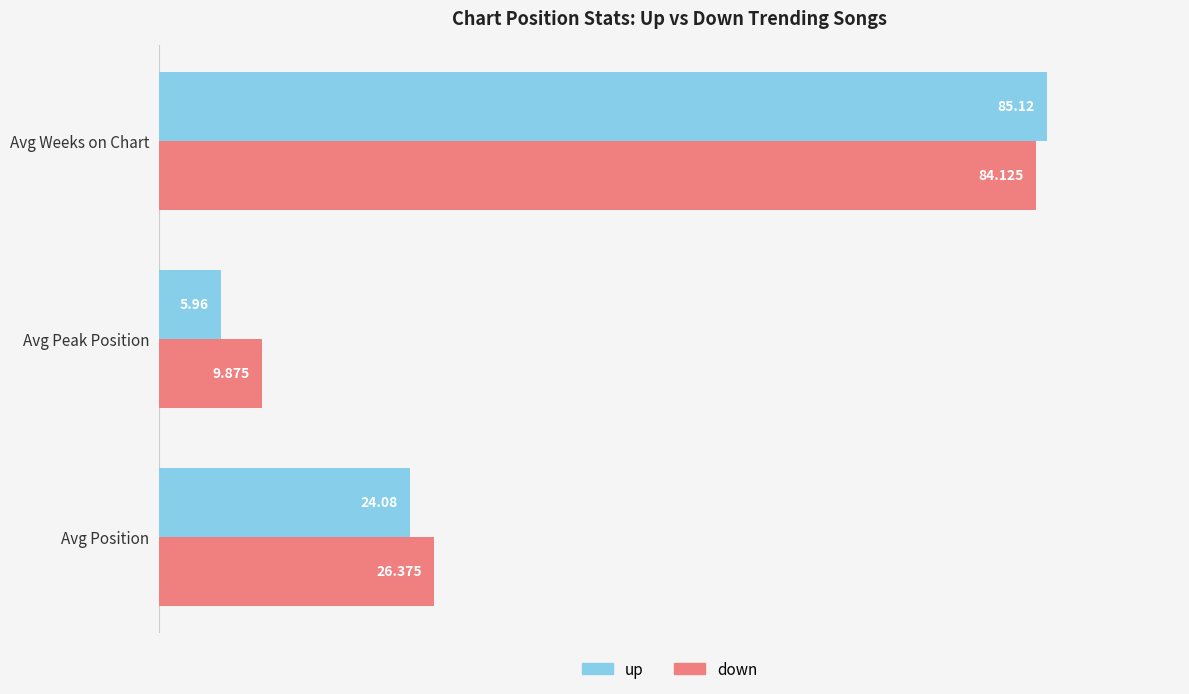

What are all the series names shown in the legend?

up, down